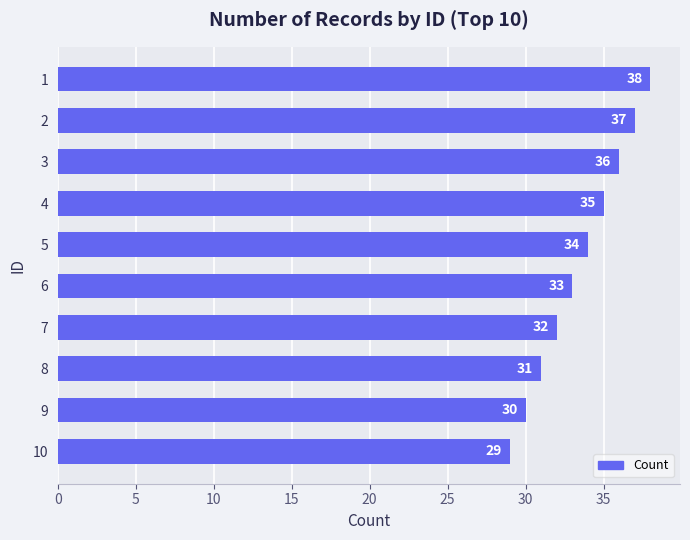

List the labels in order of value, largest first.

1, 2, 3, 4, 5, 6, 7, 8, 9, 10